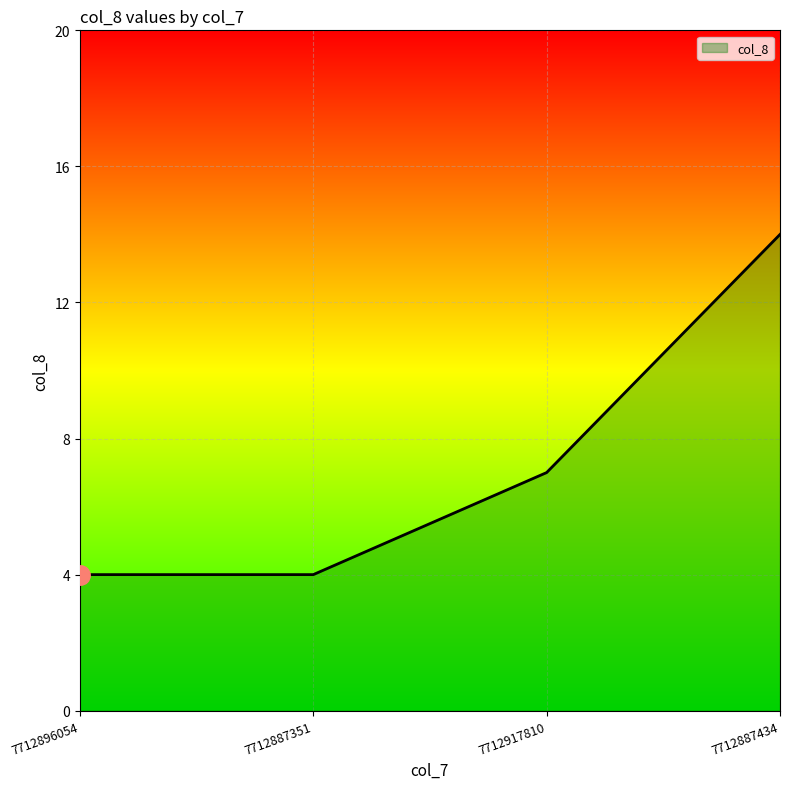

What position from the right is 7712887351?

3